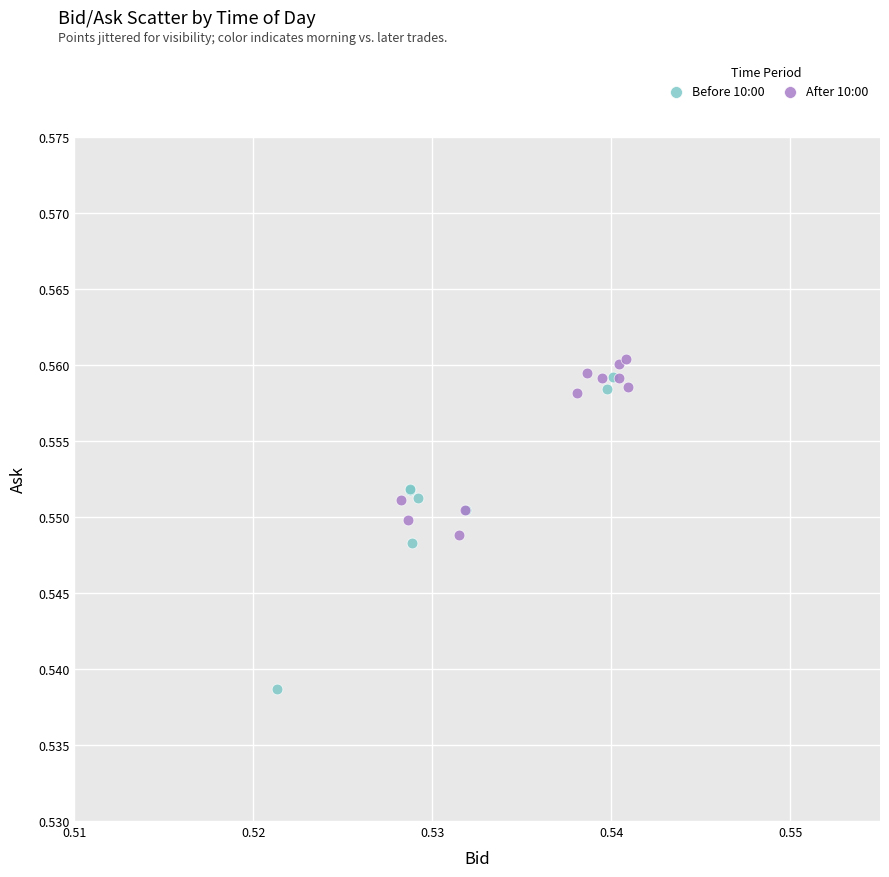

Which series contains the lowest Y value?

Before 10:00